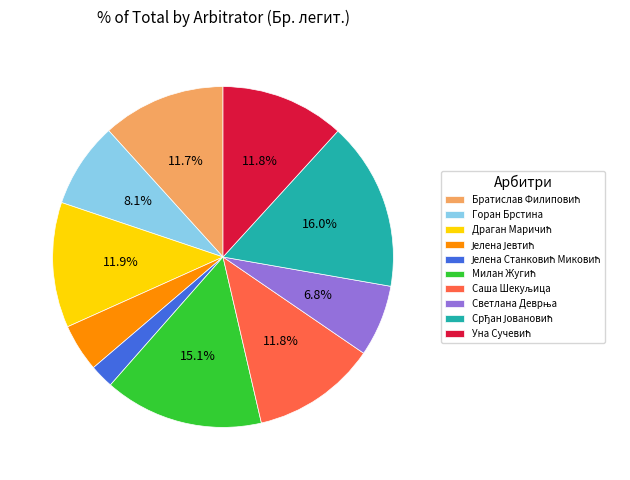

Count the number of slices in the pie.

10